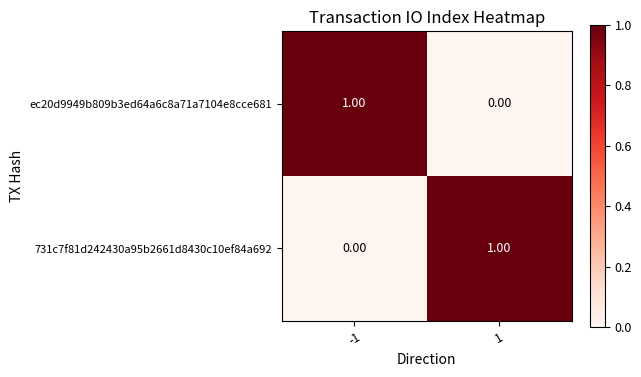

Where is 731c7f81d242430a95b2661d8430c10ef84a692 nearest to the value 0?

-1